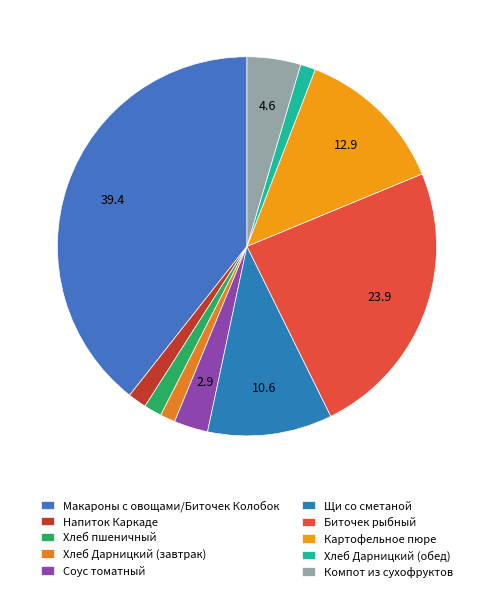

How many slices are in this pie chart?

10